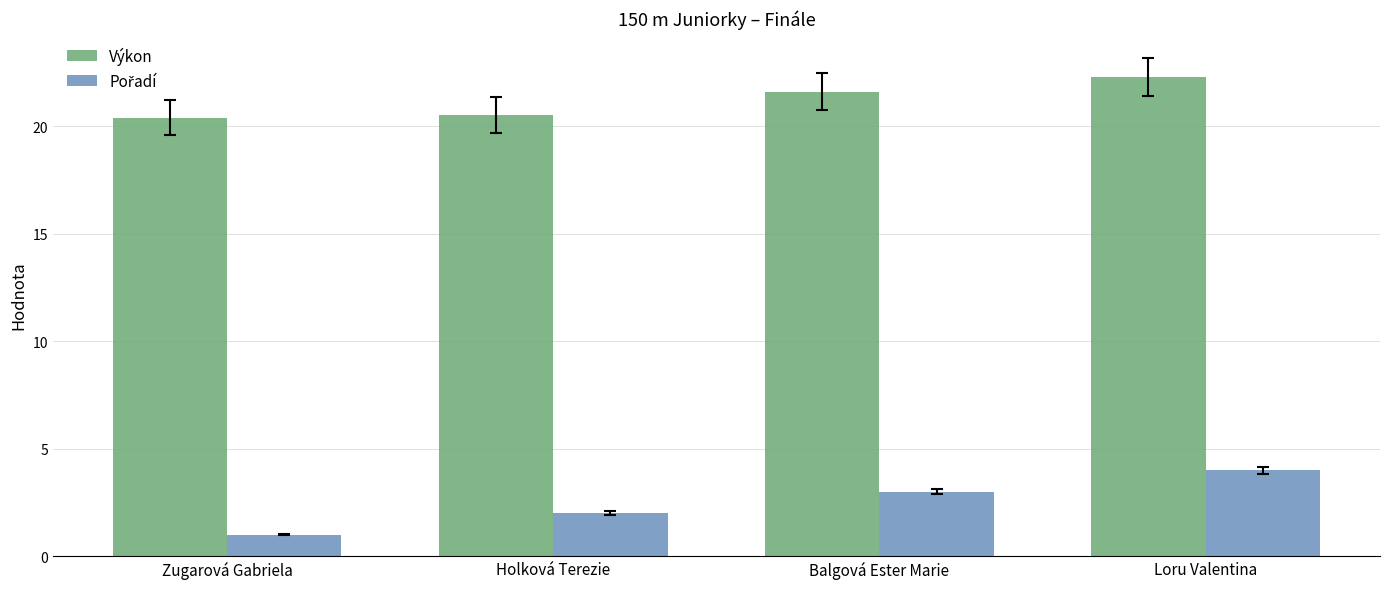

Count the number of categories in the chart.

4